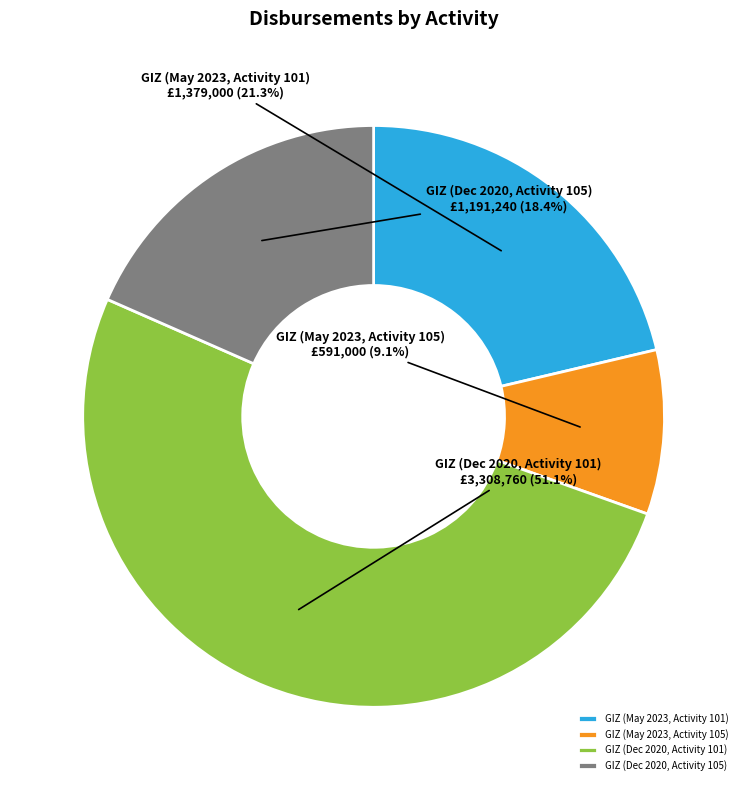

Which slice is the smallest?

GIZ (May 2023, Activity 105)